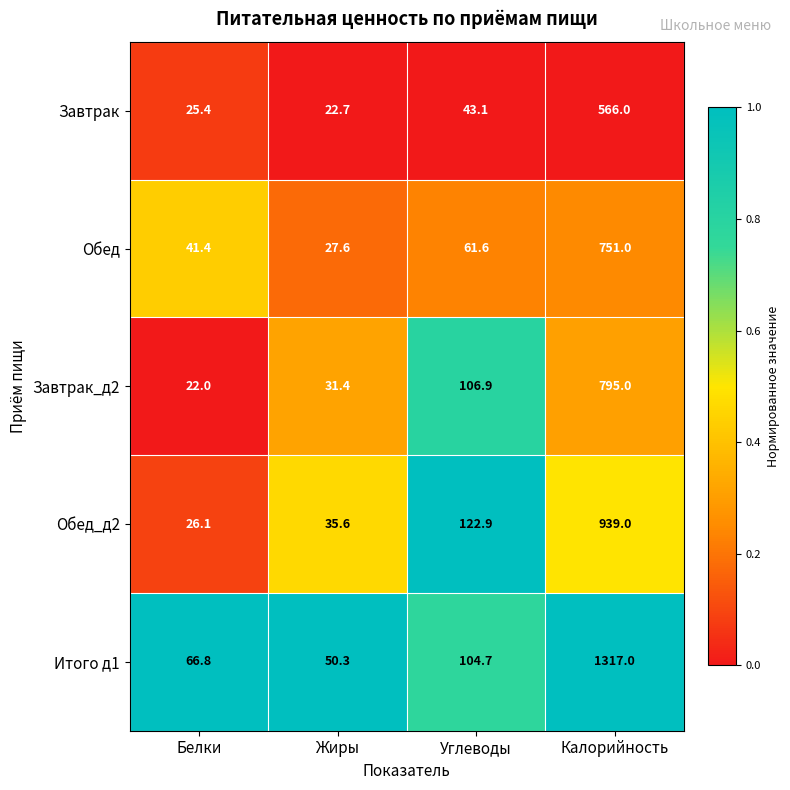

At which category is the sum across all series the highest?

Калорийность